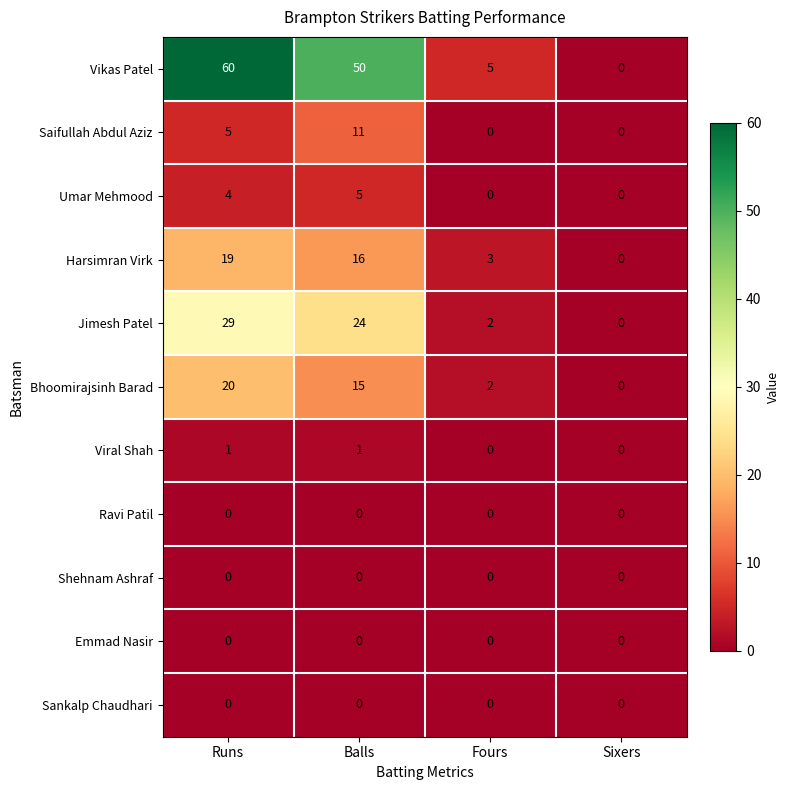

Rank the categories by Jimesh Patel value from highest to lowest.

Runs, Balls, Fours, Sixers